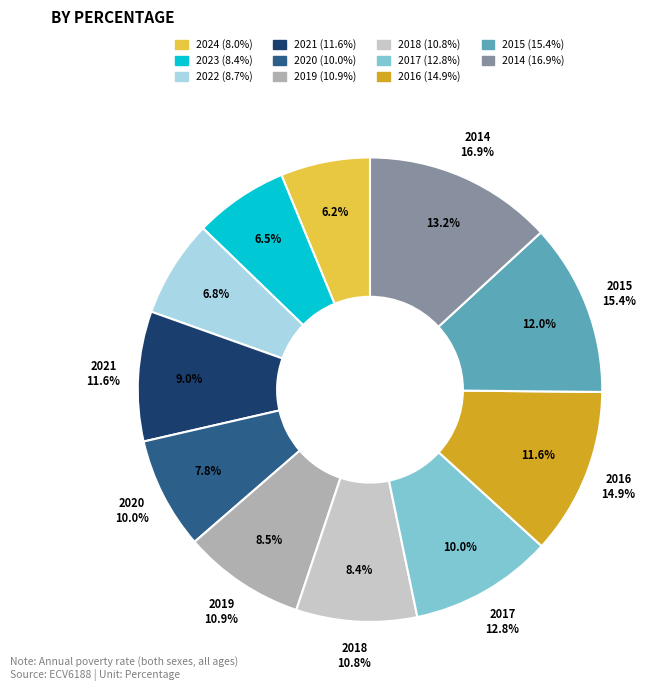

What is the smallest slice in the pie chart?

2024